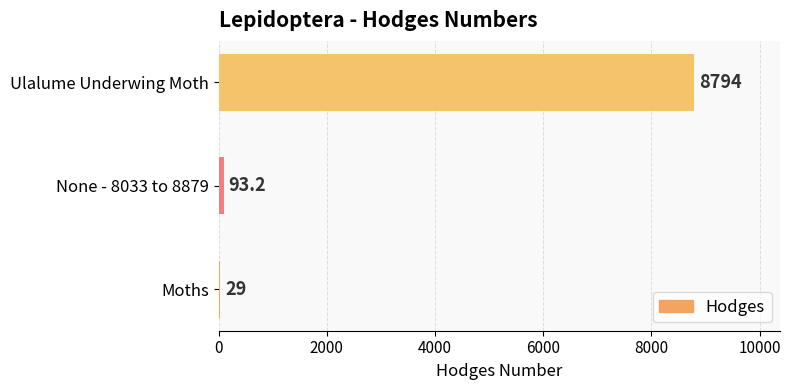

True or false: the data shows 29.0 at Moths.

True